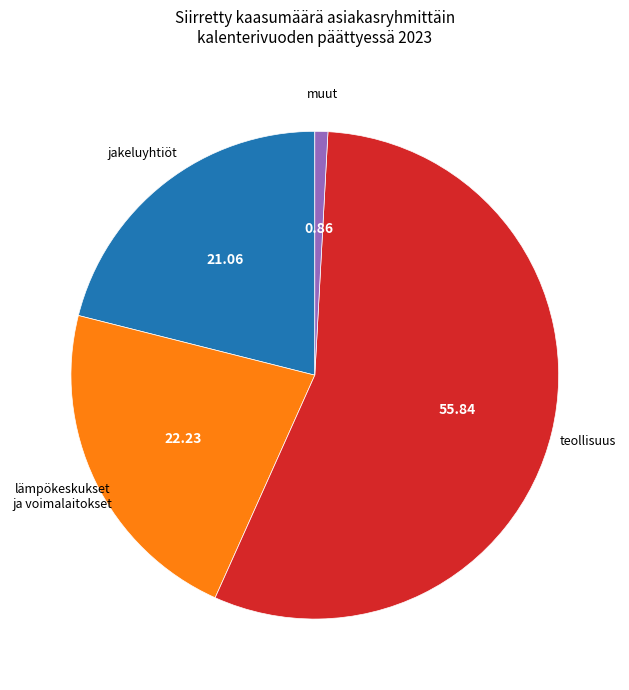

Does any single category account for the majority?

Yes